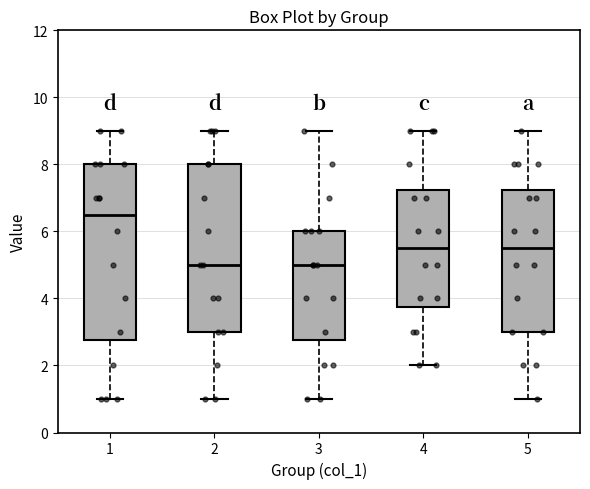

Which box has the highest median line?

1